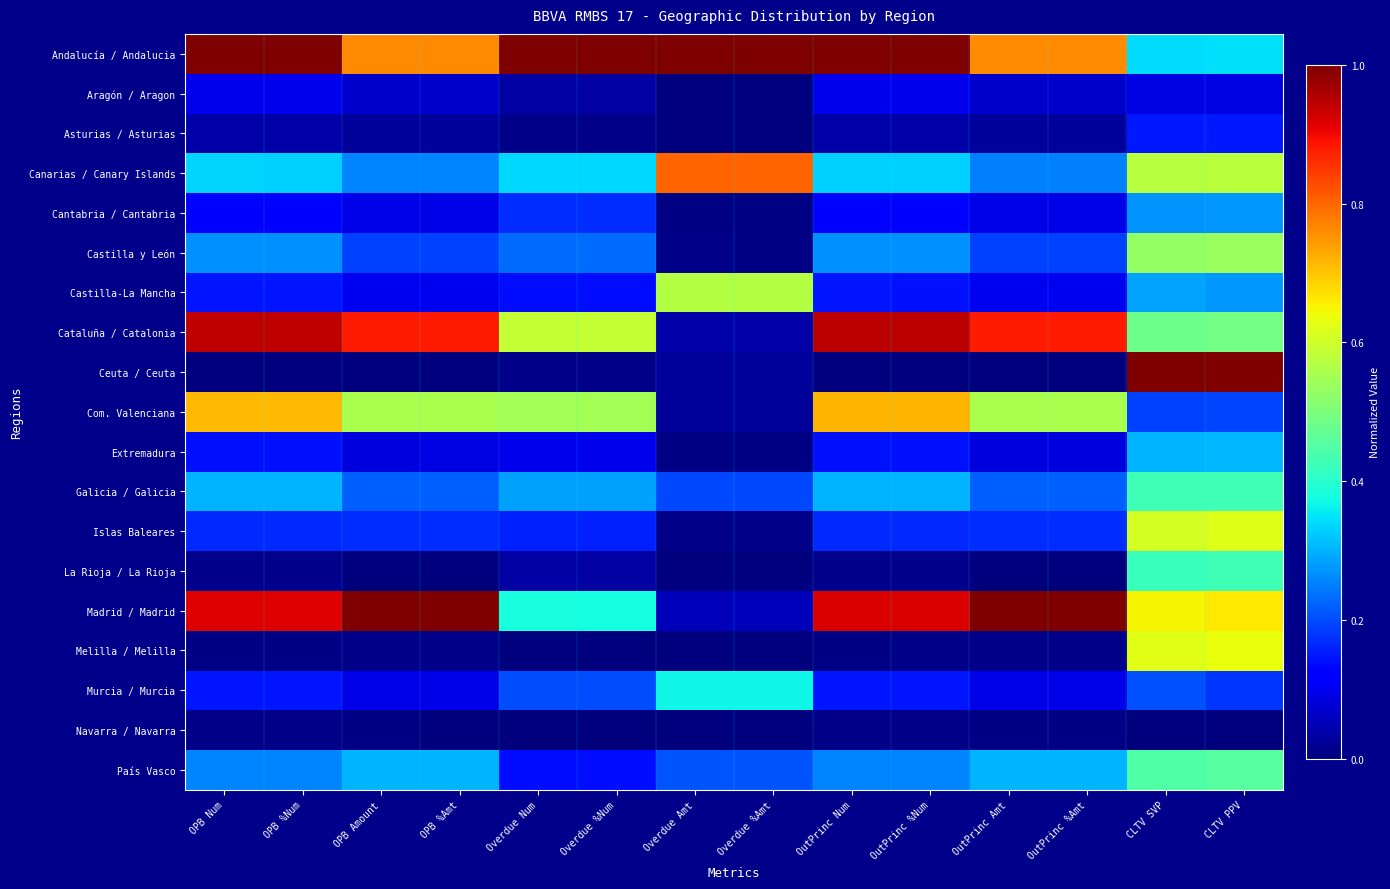

Which series has the largest total across all categories?

Andalucía / Andalucia